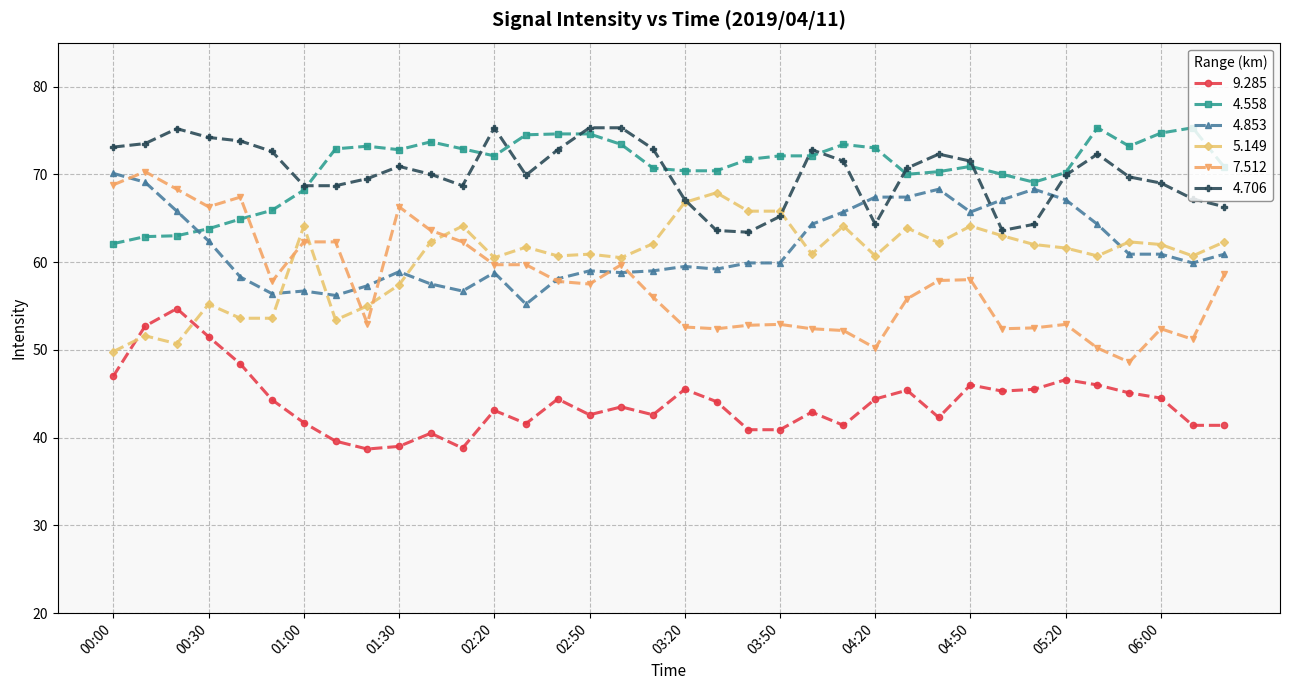

What is the maximum value for 9.285?

54.7